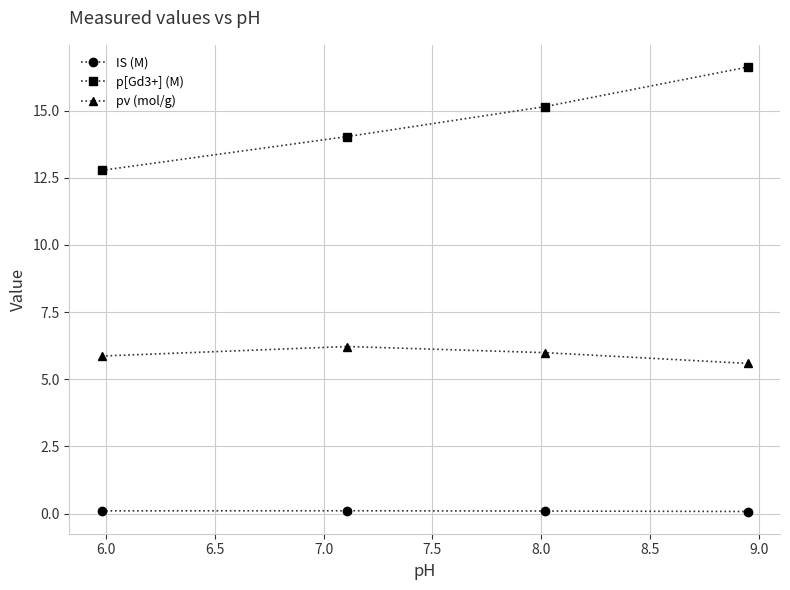

Reading left to right, transcribe all the data shown in this chart.

IS (M): 0.1	0.1	0.1	0.1
p[Gd3+] (M): 12.8	14.0	15.2	16.6
pv (mol/g): 5.9	6.2	6.0	5.6